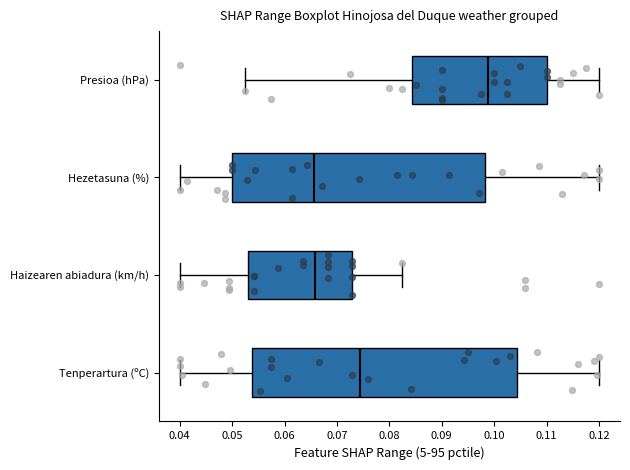

Comparing the boxes themselves (not the whiskers), which one is the widest?

Tenperartura (ºC)